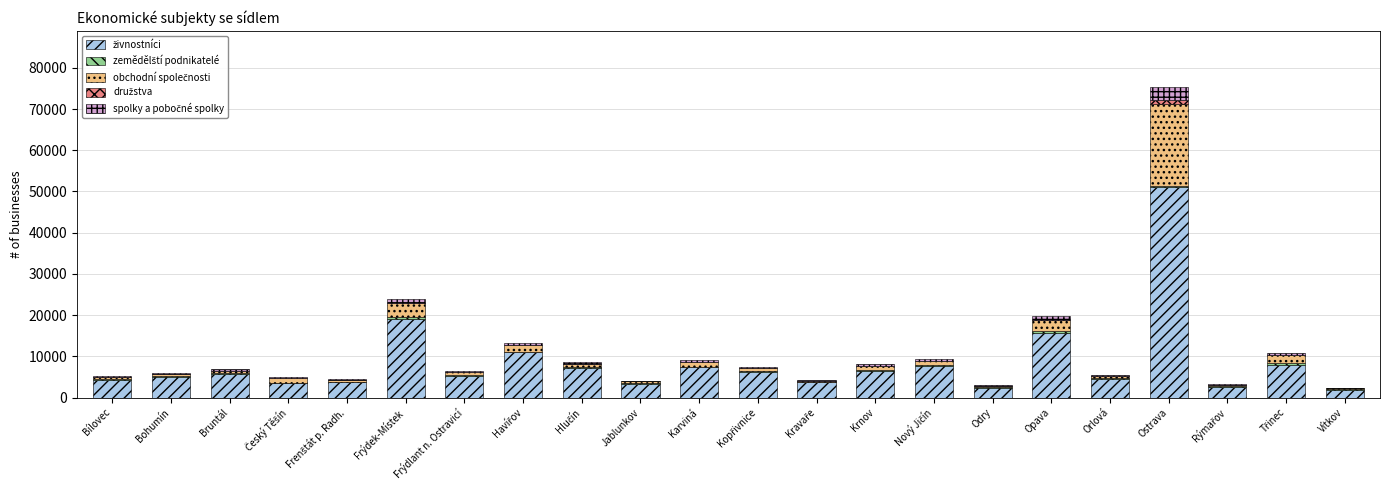

At which category is the sum across all series the highest?

Ostrava